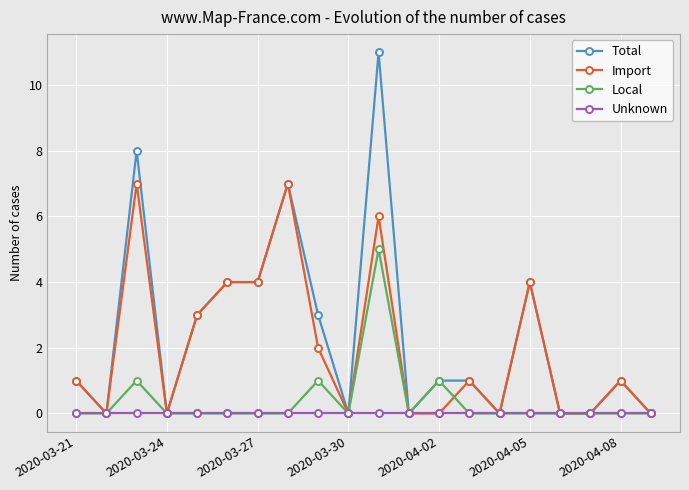

Which series has the largest range (max minus min)?

Total